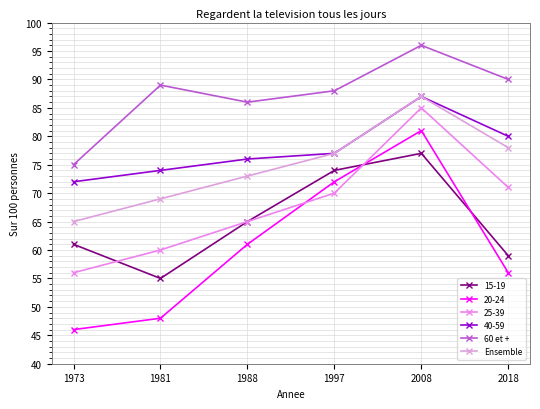

At which label is Ensemble closest to 76?

1997